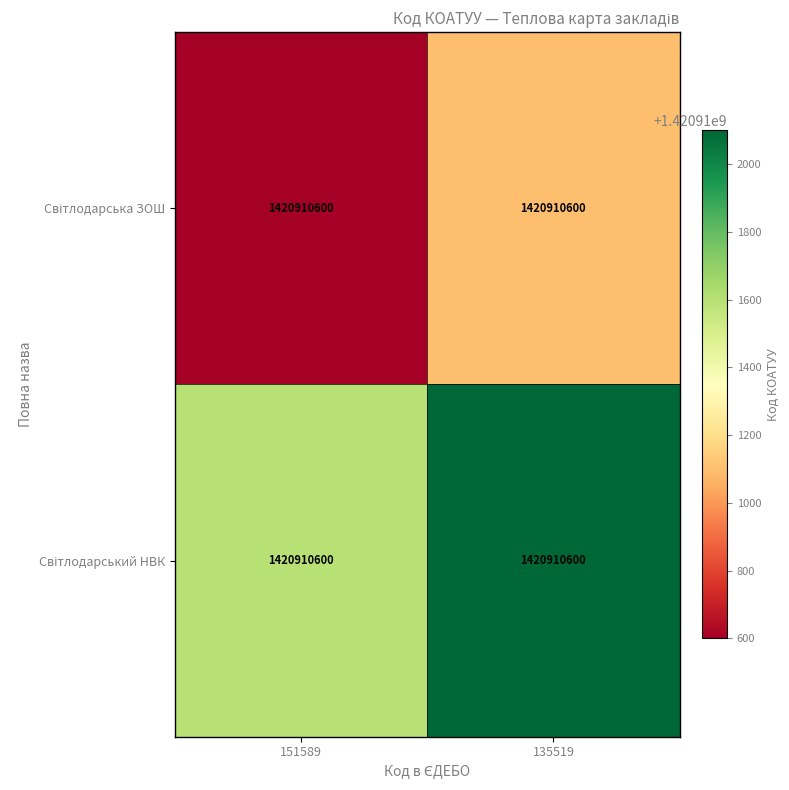

Between 151589 and 135519, which series saw the biggest shift?

Світлодарська ЗОШ